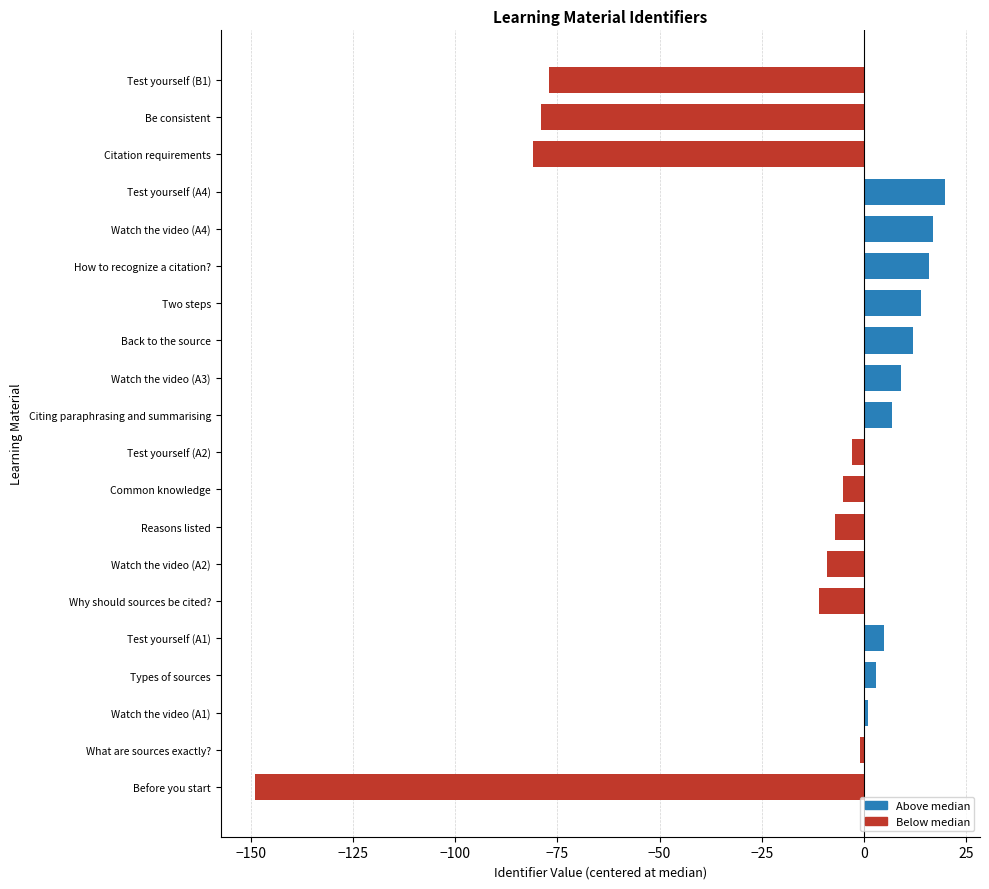

Does the chart contain stacked bars?

No